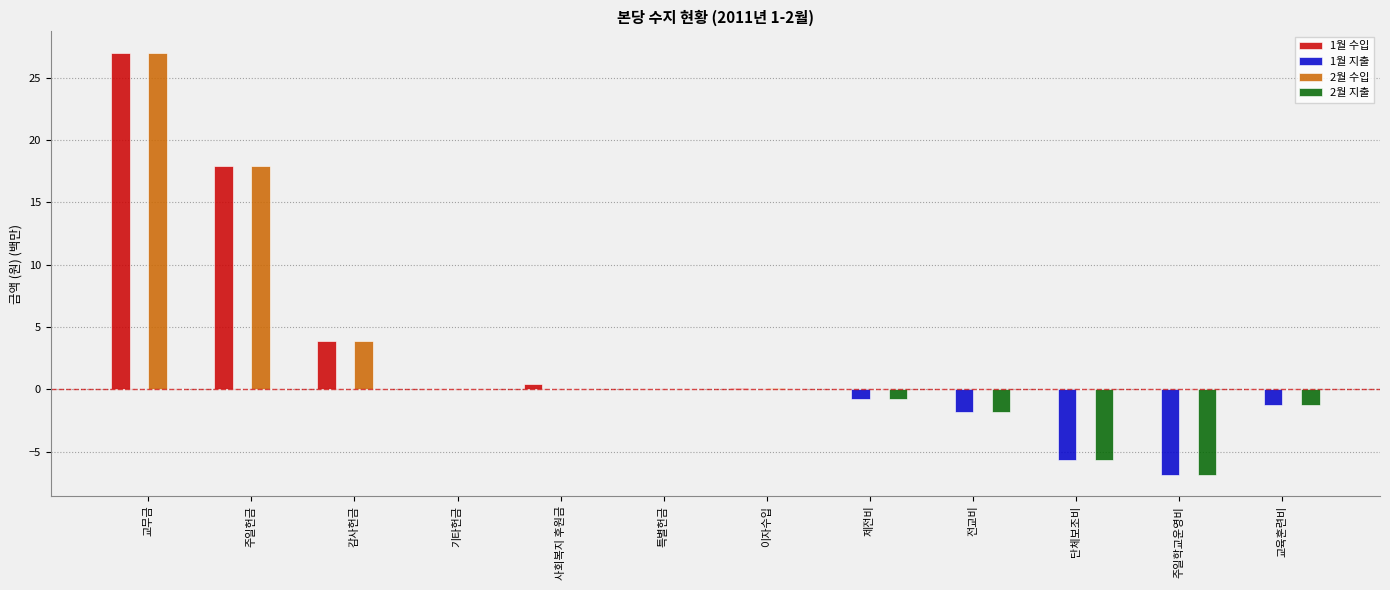

The value of 2월 수입 at 교육훈련비 is 0.0. True or false?

True